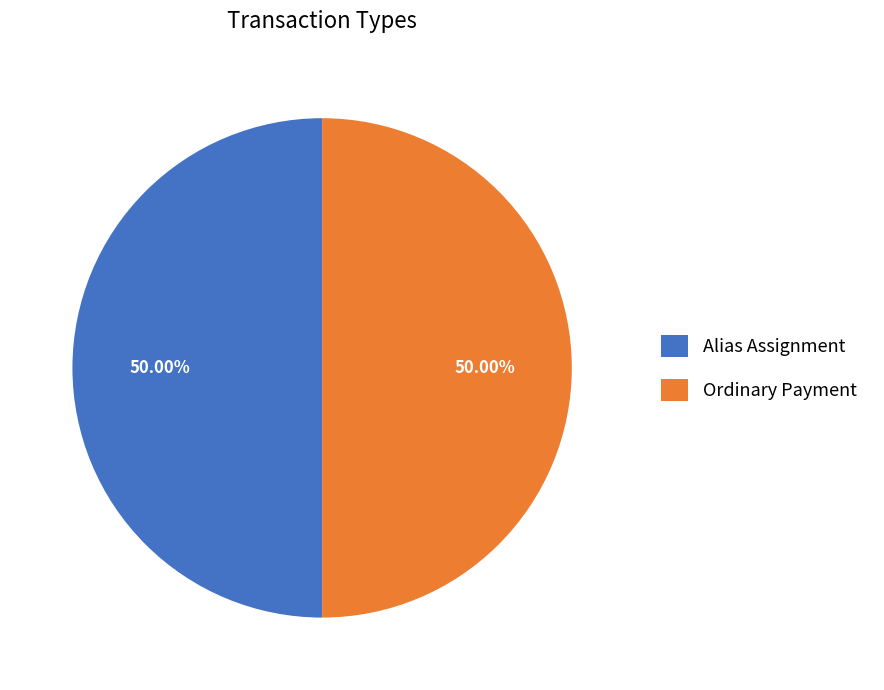

How many slices are in this pie chart?

2